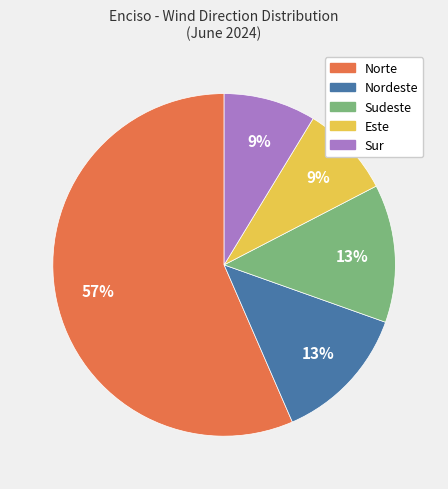

To the nearest percent, what is the difference between the largest and smallest slice percentages?

48%